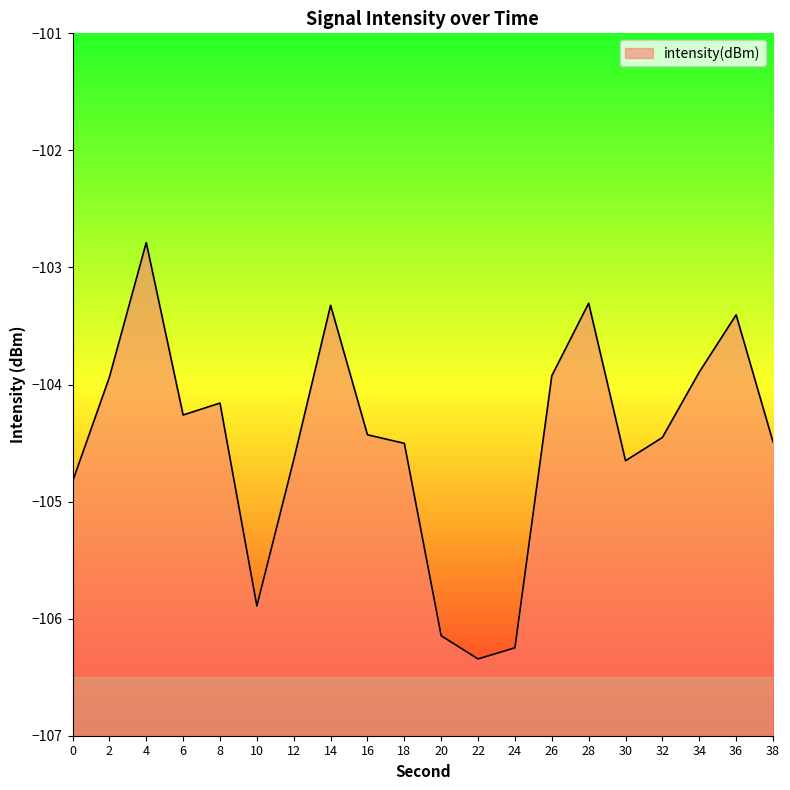

Reading left to right, list all the values displayed in this chart.

0=-104.8	2=-103.9	4=-102.8	6=-104.3	8=-104.2	10=-105.9	12=-104.6	14=-103.3	16=-104.4	18=-104.5	20=-106.1	22=-106.3	24=-106.2	26=-103.9	28=-103.3	30=-104.7	32=-104.5	34=-103.9	36=-103.4	38=-104.5